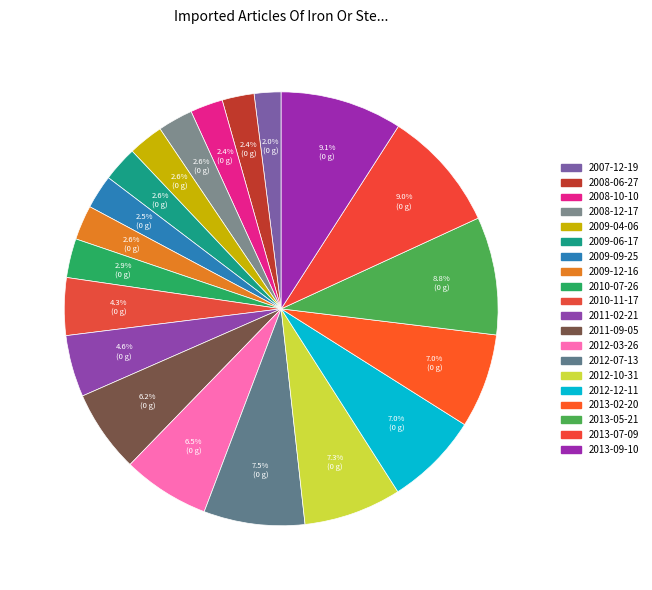

What is the total percentage of 2012-07-13 and 2010-11-17?

11.8%